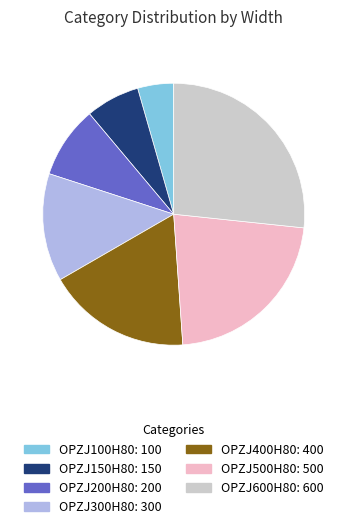

What is the ratio of the value at OPZJ600H80: 600 to the value at OPZJ100H80: 100?

6.0